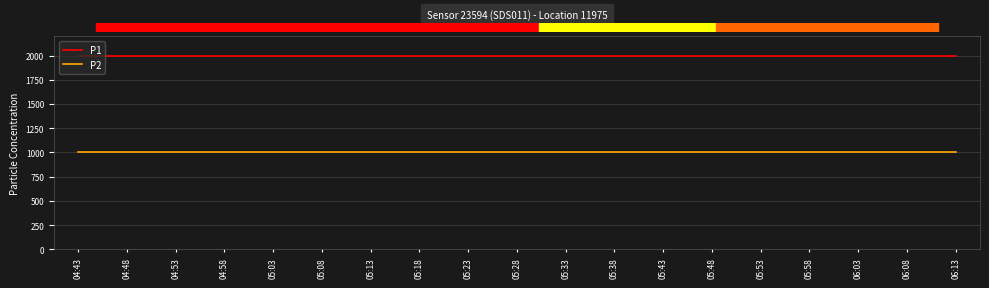

True or false: P2 and P1 cross at least once.

False